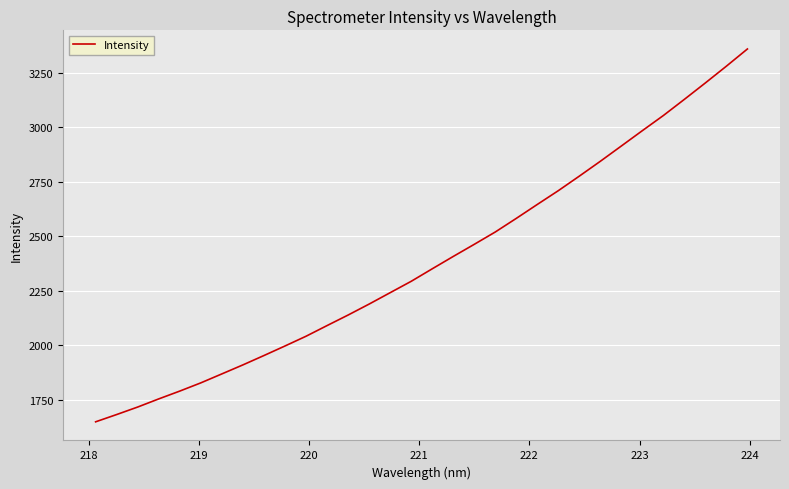

What is the greatest value displayed?

3359.8